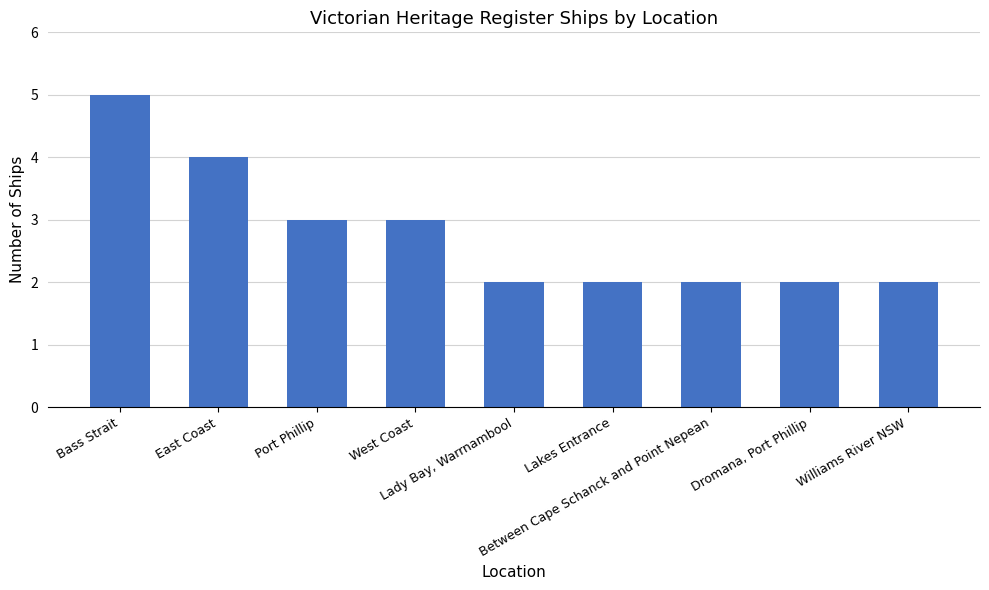

Reading left to right, transcribe all the data shown in this chart.

5	4	3	3	2	2	2	2	2